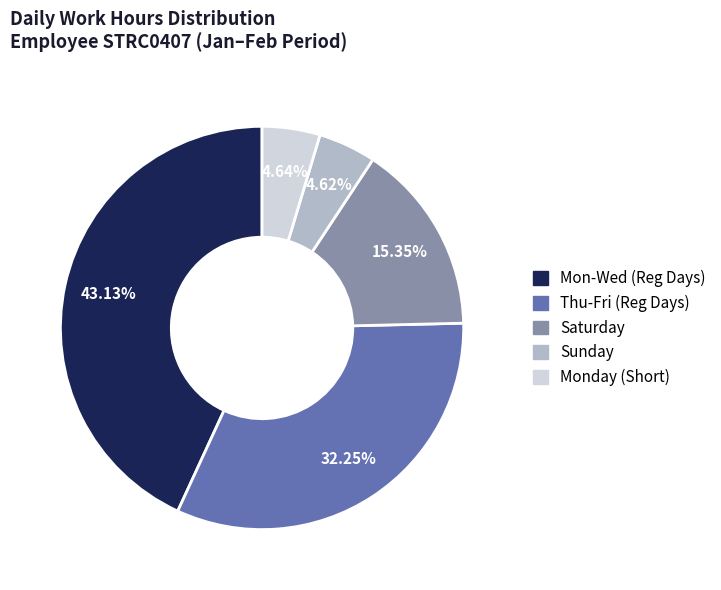

Is there any slice that represents more than half of the pie?

No